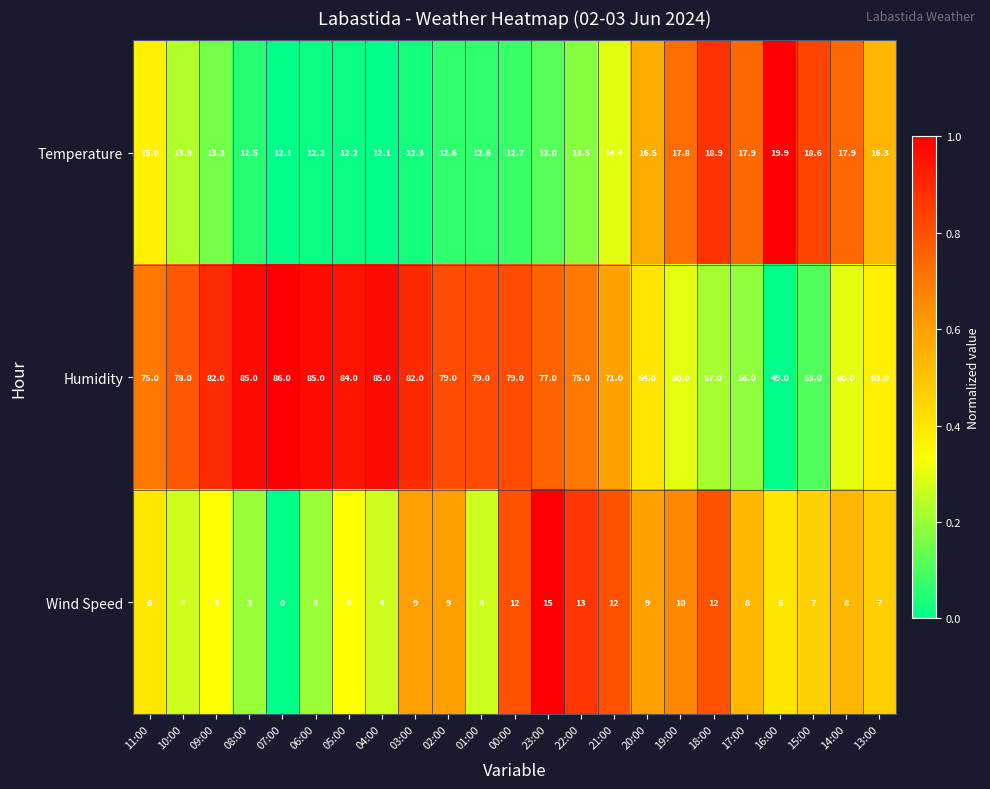

What is the average value of the Wind Speed series?

7.4